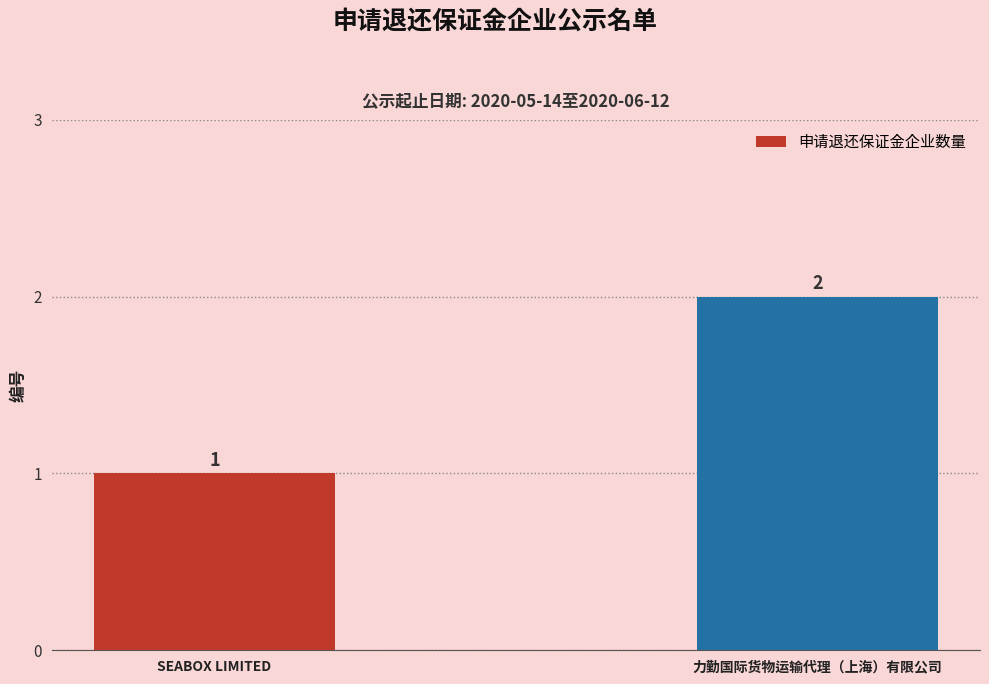

The chart shows a value of 2 at 力勤国际货物运输代理（上海）有限公司. True or false?

True